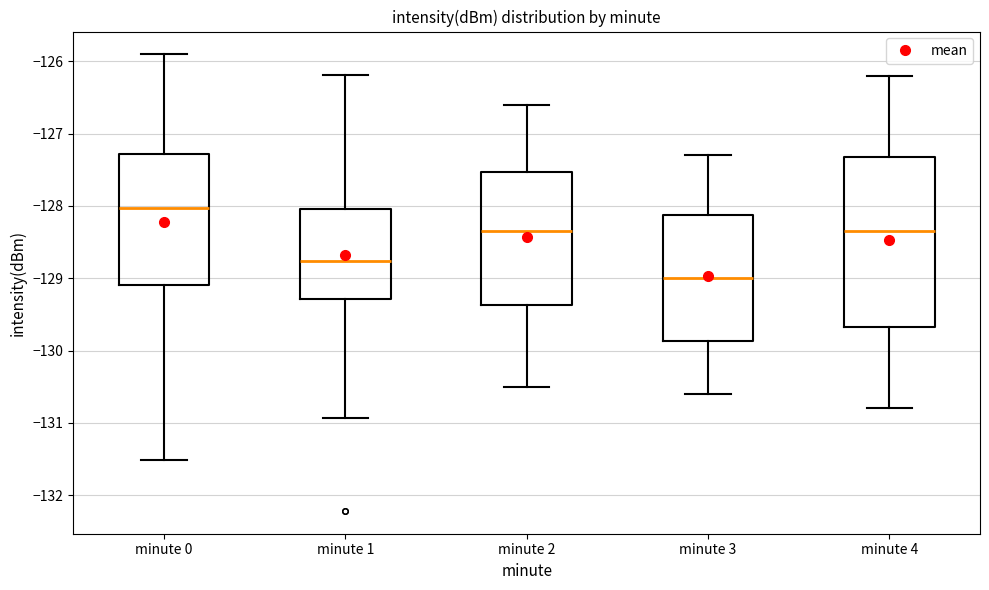

Which box is the tallest, from its lower edge to its upper edge?

minute 4